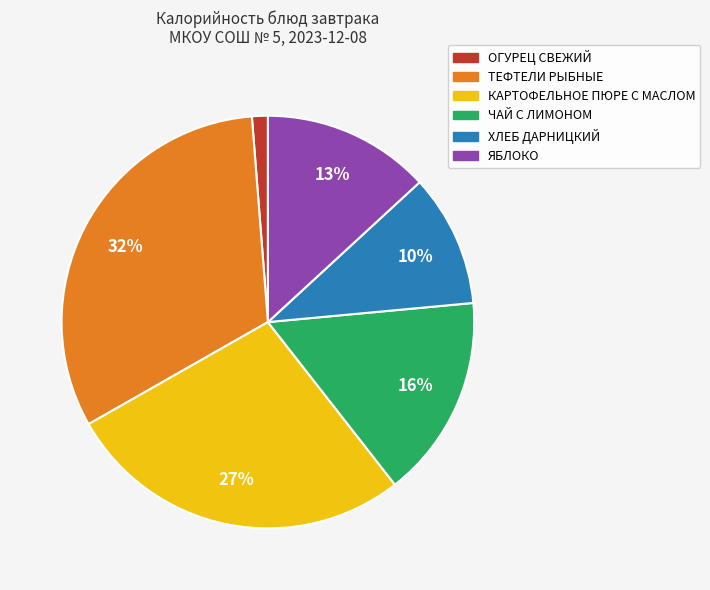

What is the smallest slice in the pie chart?

ОГУРЕЦ СВЕЖИЙ